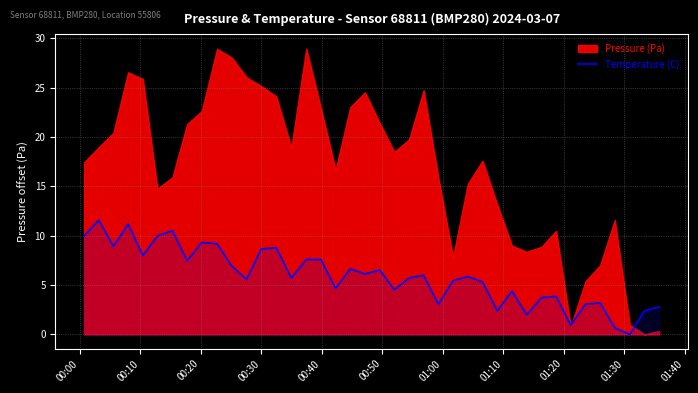

What is the highest value of the Temperature (C) series?

11.6